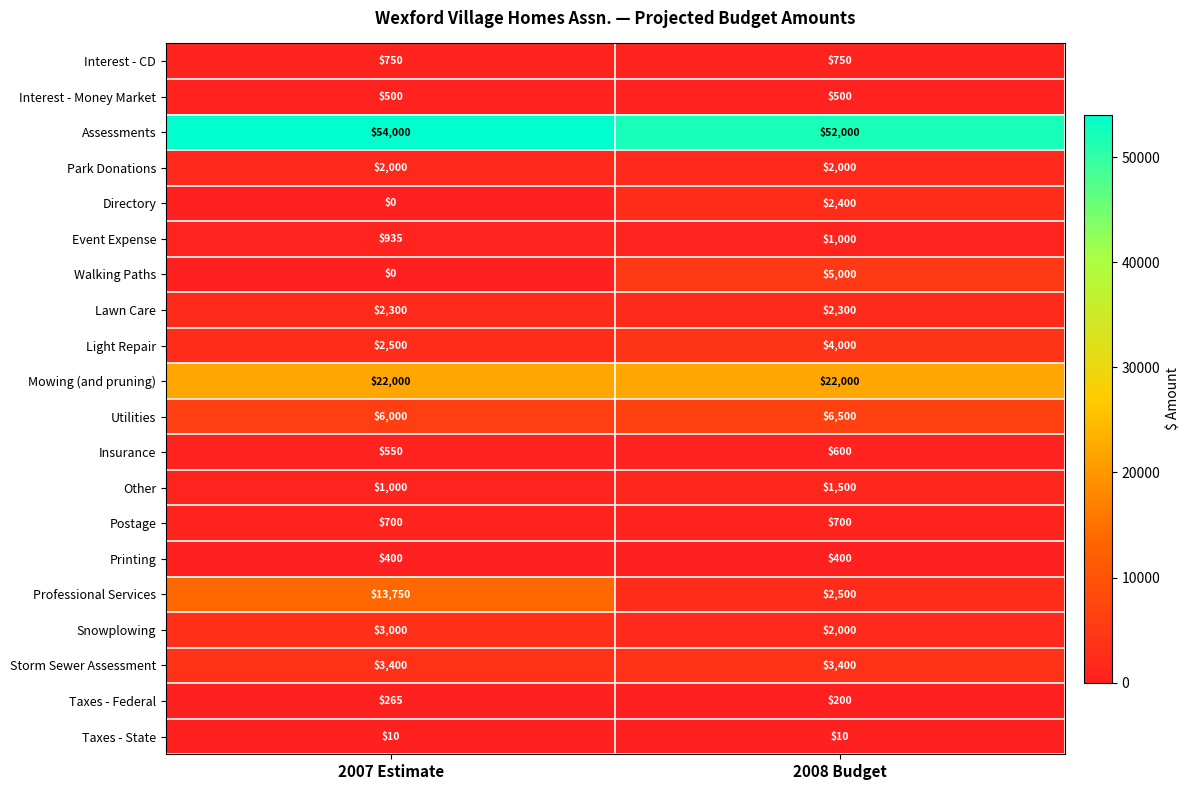

At which category is the sum across all series the highest?

2007 Estimate